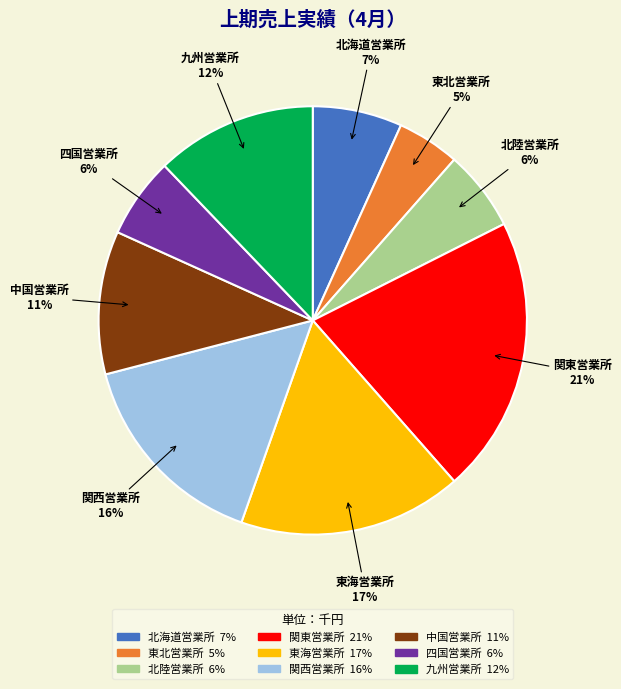

Is there any slice that represents more than half of the pie?

No